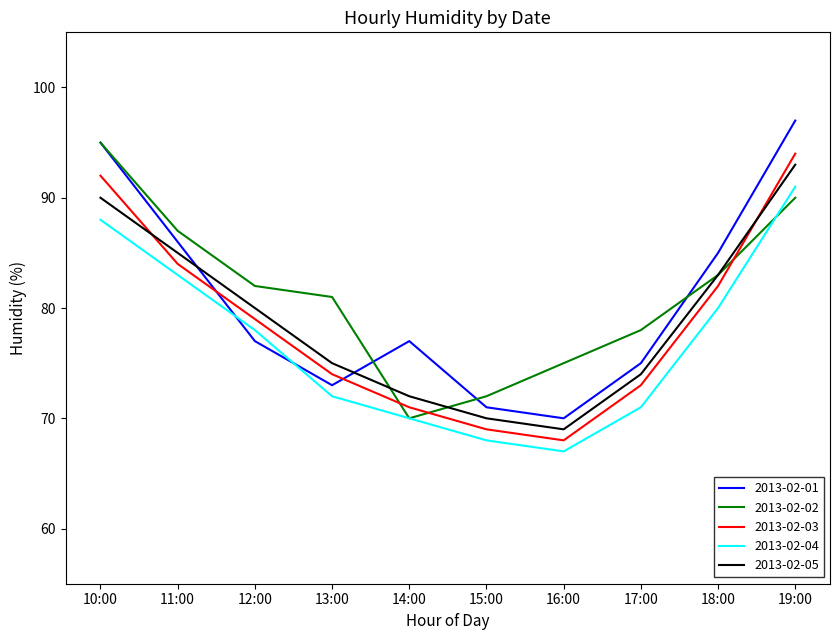

What position from the right is 18:00?

2